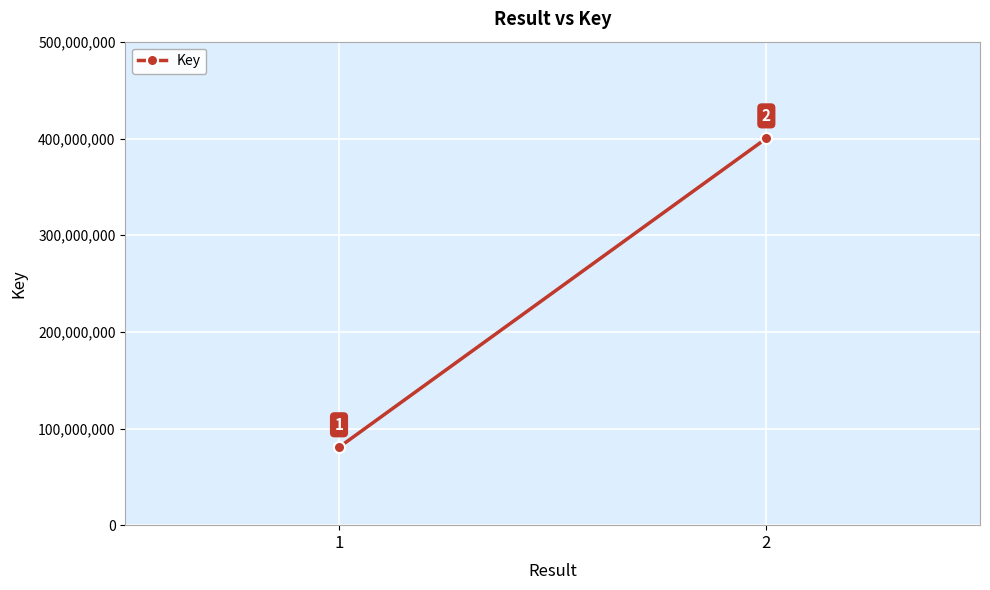

Rank the categories by value from highest to lowest.

2, 1